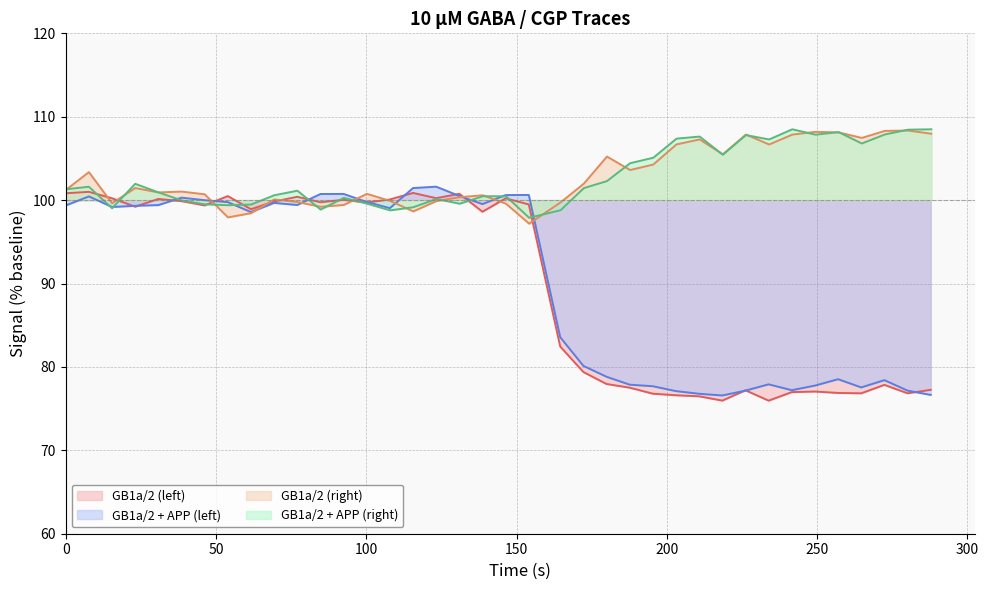

True or false: GB1a/2 (right) and GB1a/2 + APP (left) intersect in this chart.

True